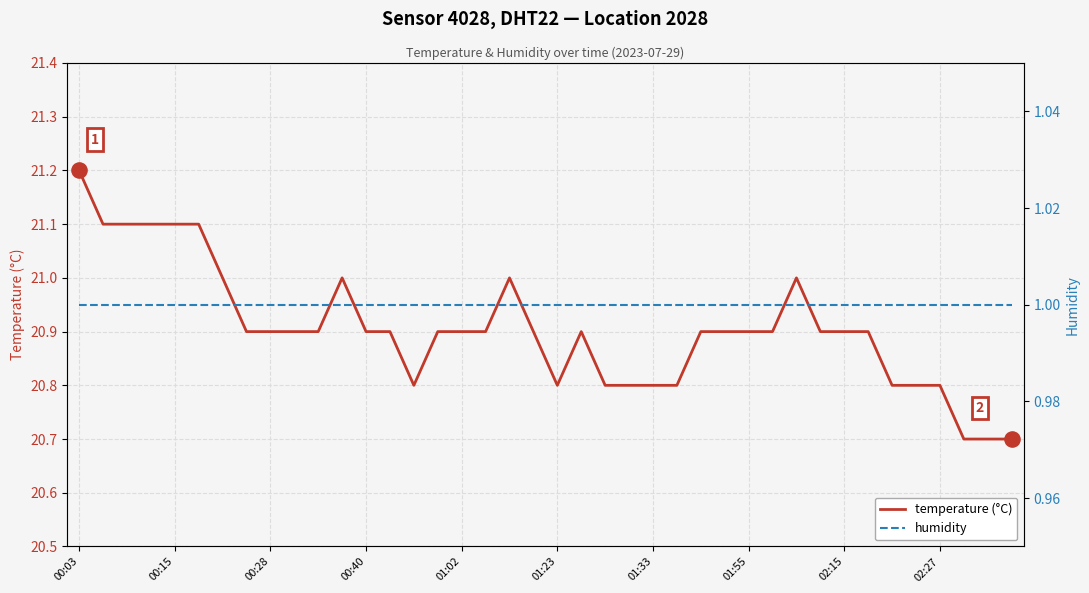

Which series reaches the minimum Y coordinate?

humidity